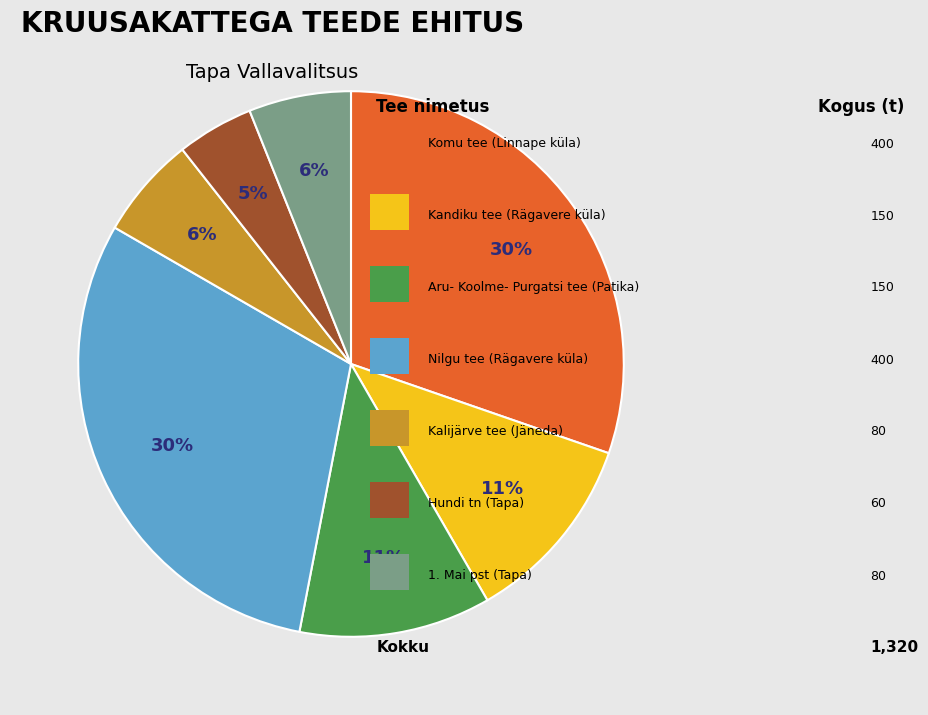

To the nearest percent, what is the average slice percentage?

14%